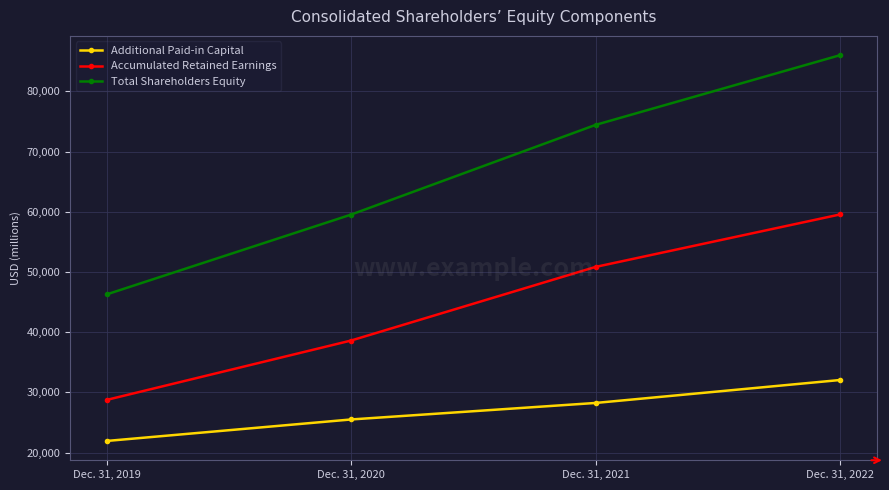

What are all the series names shown in the legend?

Additional Paid-in Capital, Accumulated Retained Earnings, Total Shareholders Equity